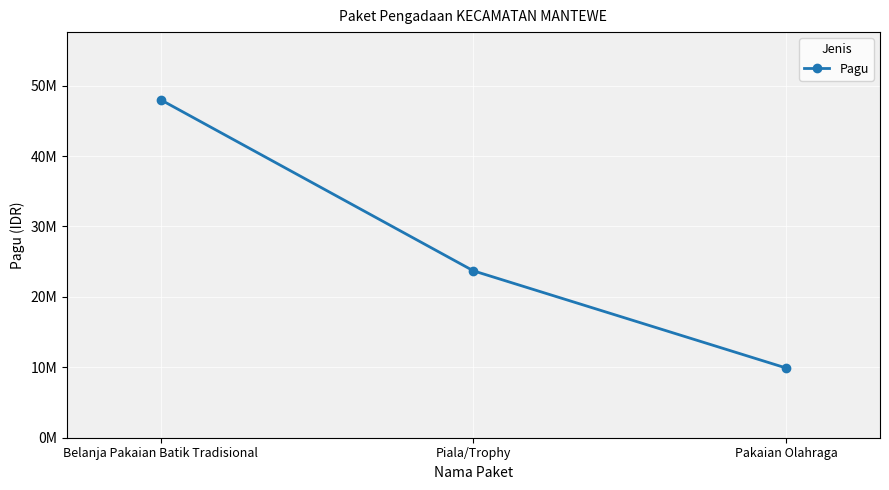

Is this an area chart (filled region under the line)?

No